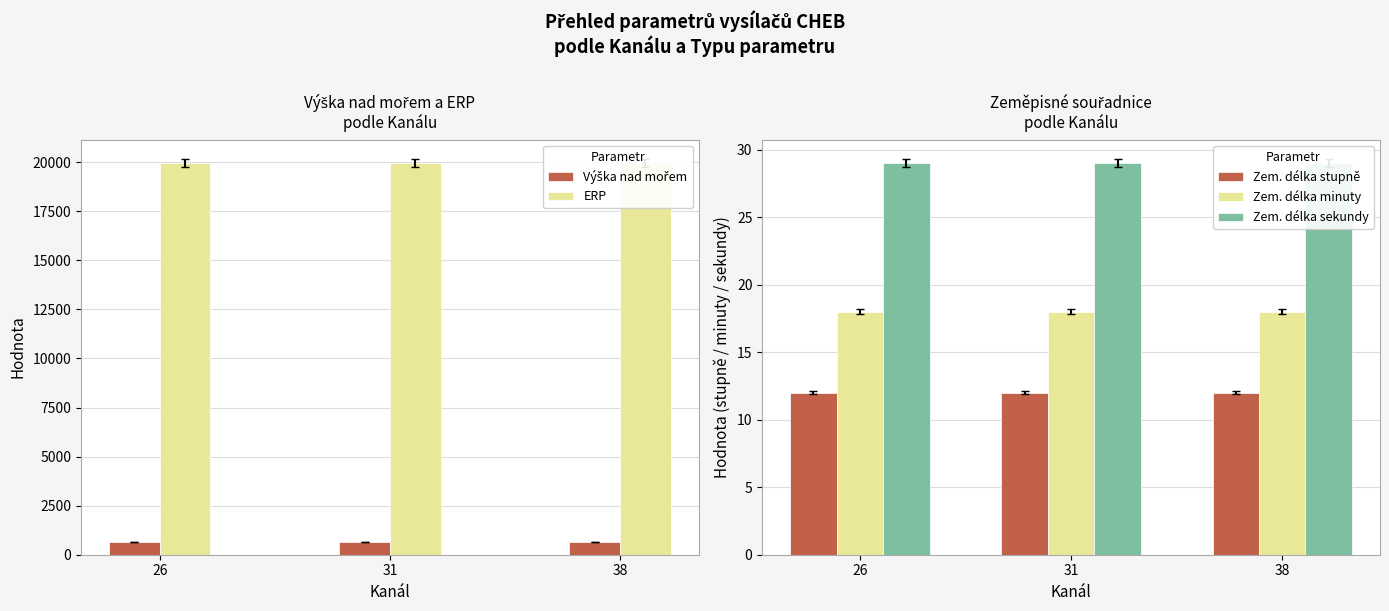

What is the average value of the Výška nad mořem series?

634